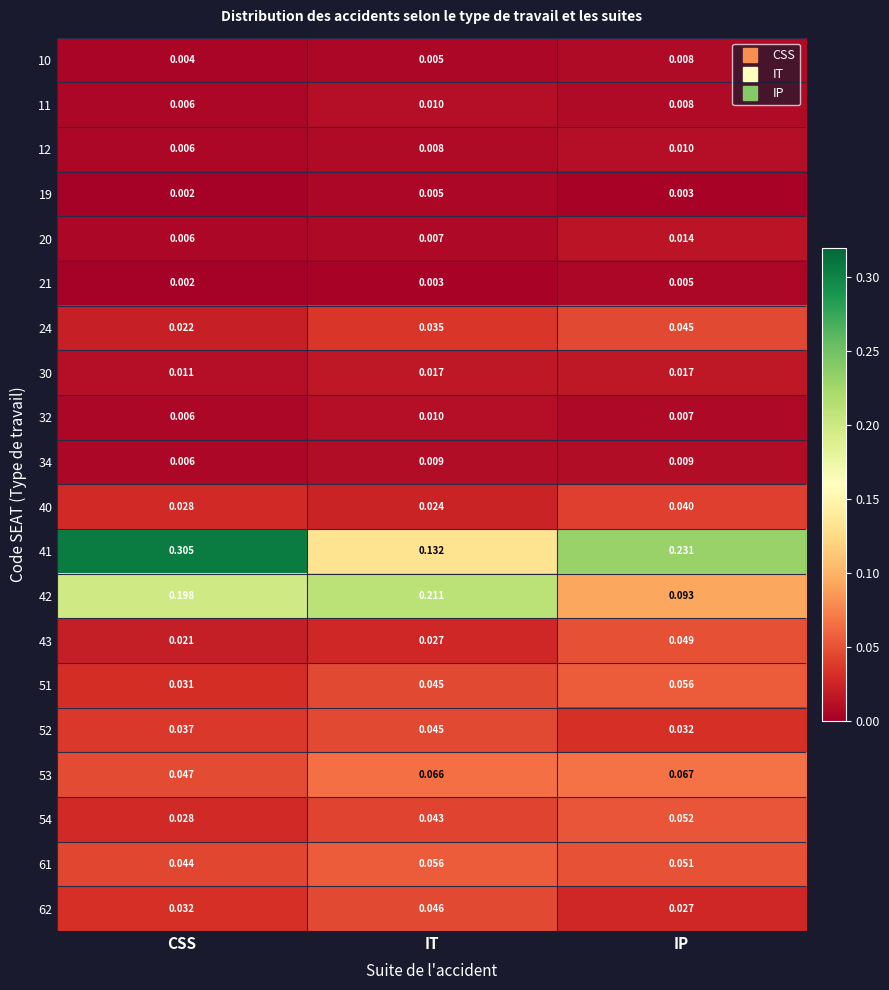

At which label is 12 closest to 0?

CSS